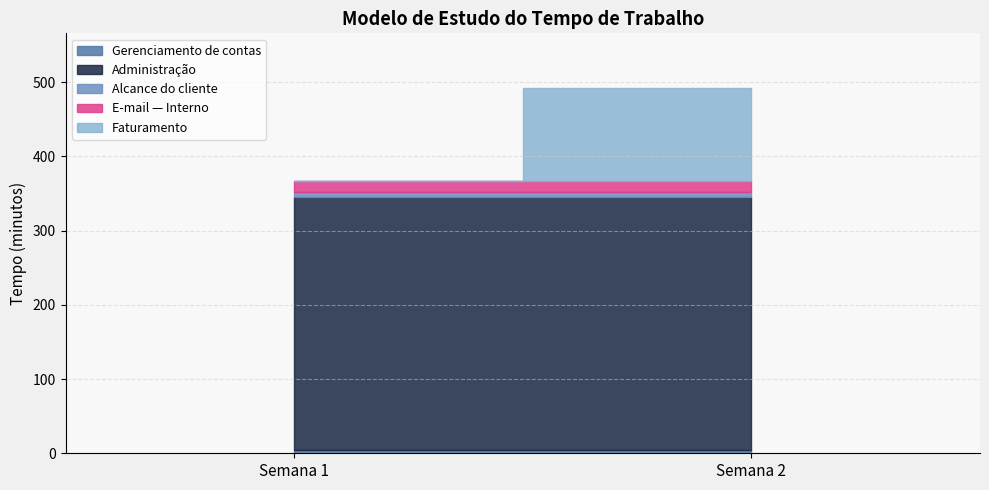

True or false: Gerenciamento de contas has a value of 8 at Semana 2.

False